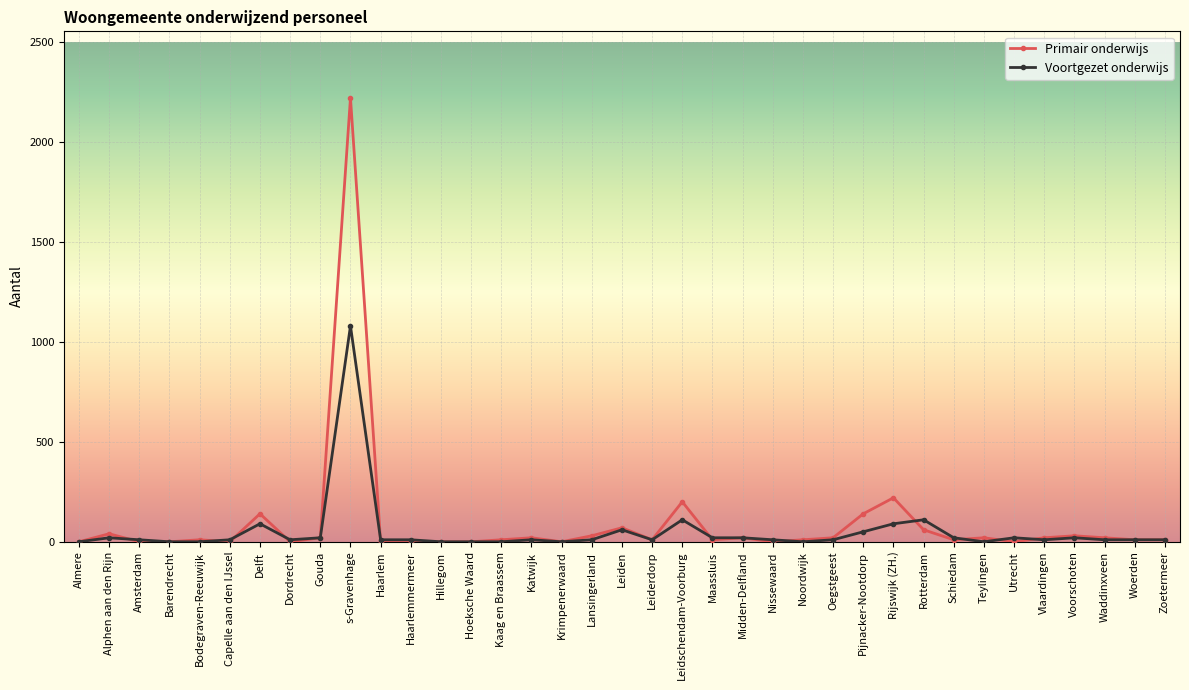

What is the label of the 32nd point from the left?

Utrecht